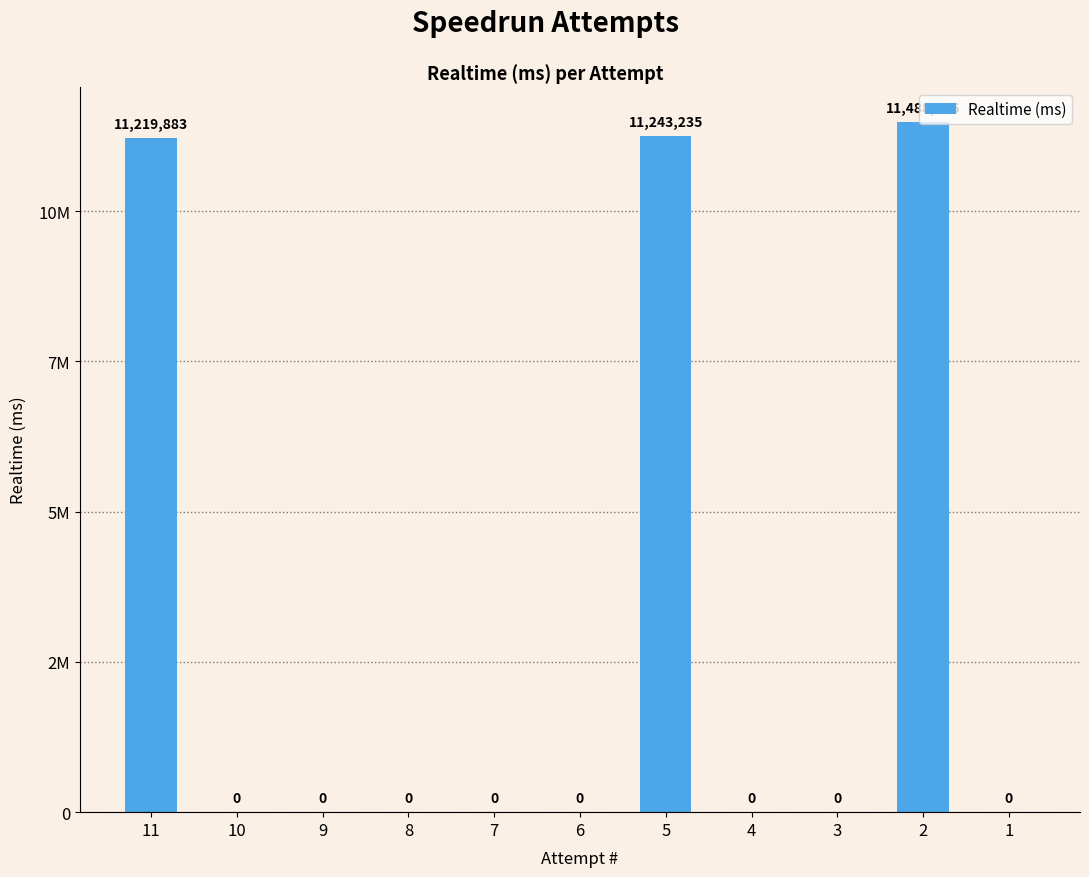

Which category has the lowest value across all series?

10